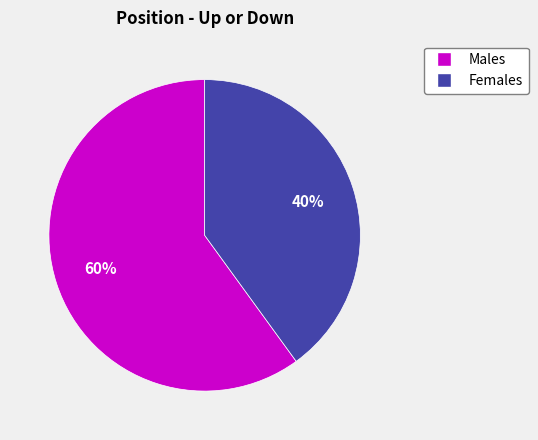

Is there a majority slice in this chart?

Yes